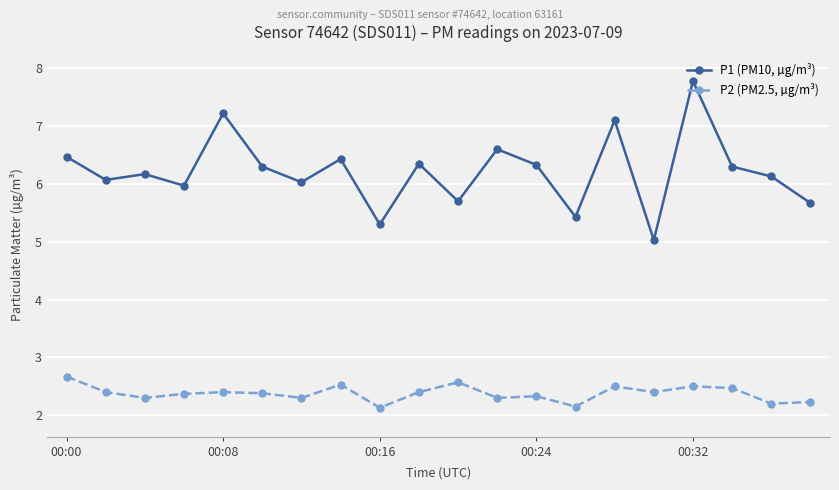

What is the lowest value of the P1 (PM10, µg/m³) series?

5.0